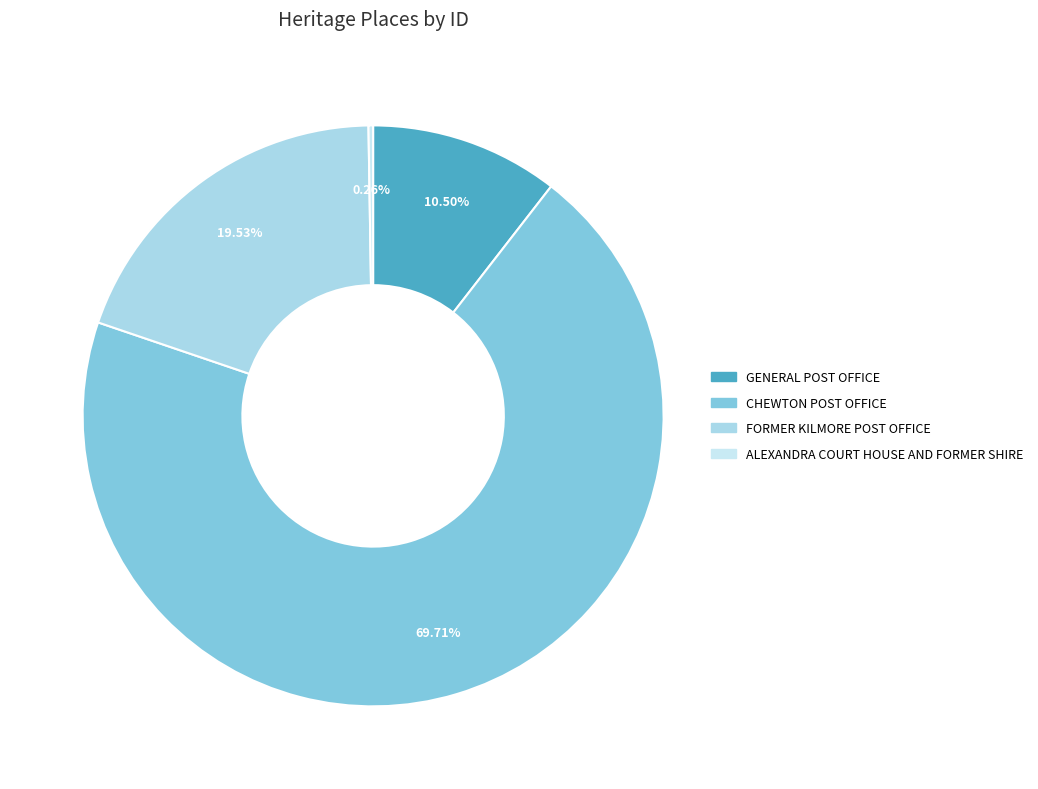

What is the change in value from GENERAL POST OFFICE to ALEXANDRA COURT HOUSE AND FORMER SHIRE?

-682